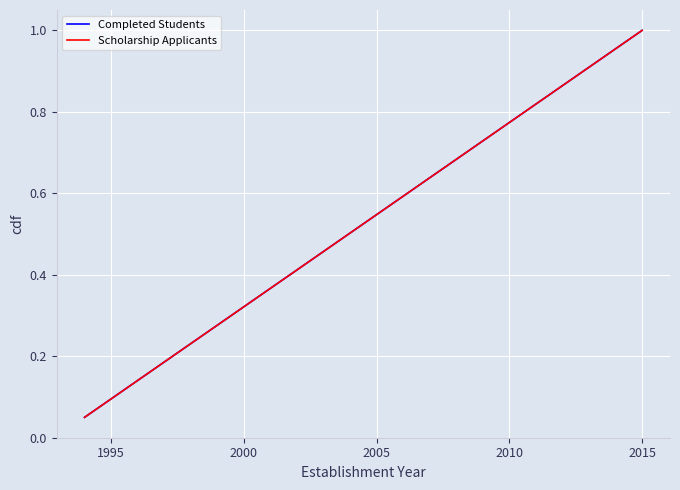

True or false: Completed Students and Scholarship Applicants intersect in this chart.

False